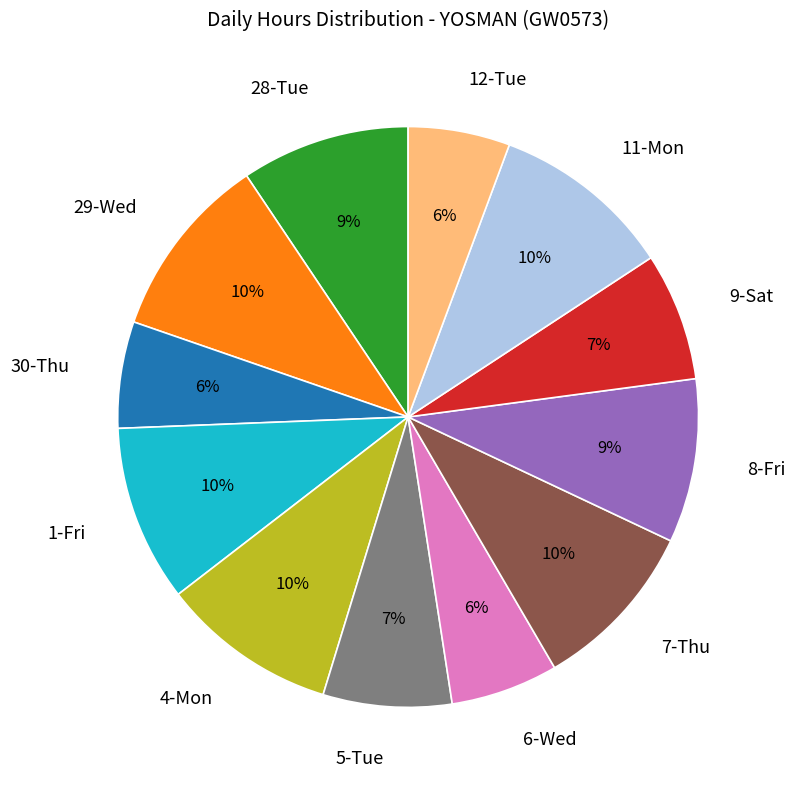

To the nearest percent, what is the average slice percentage?

8%